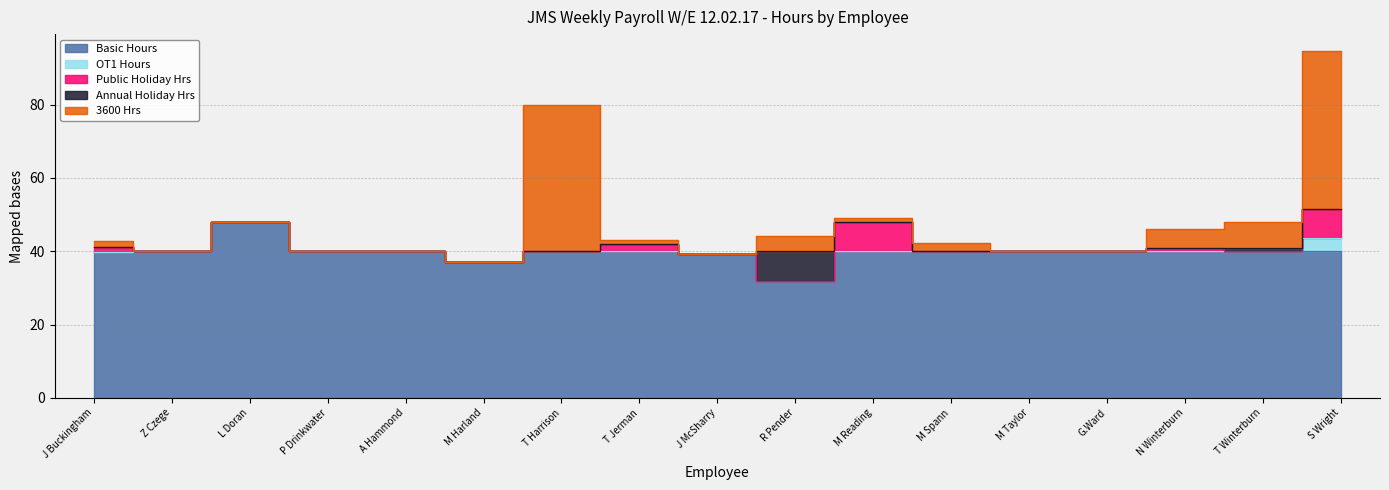

How many lines are shown in the chart?

5